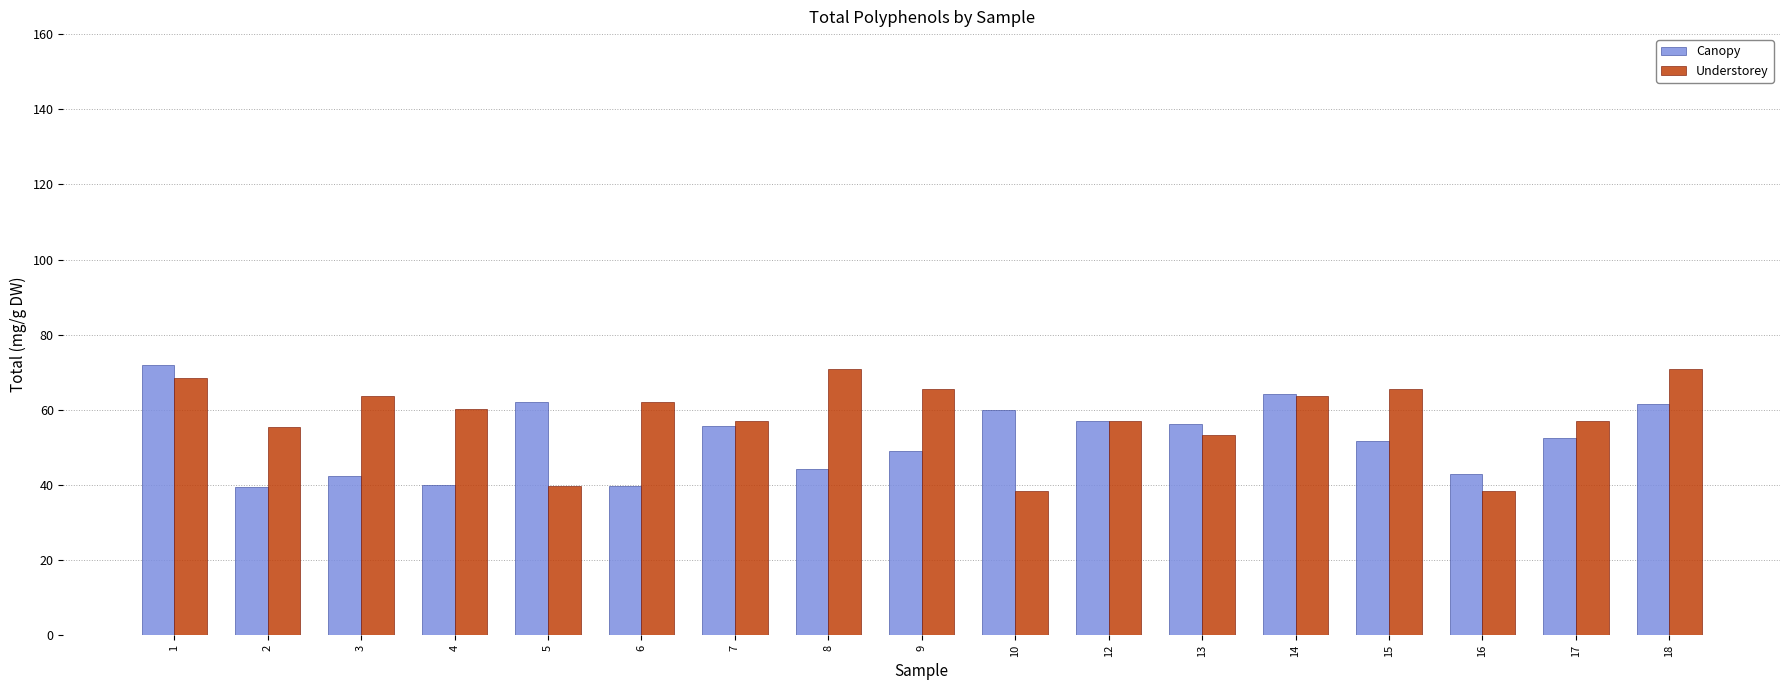

The value of Canopy at 18 is 61.6. True or false?

True